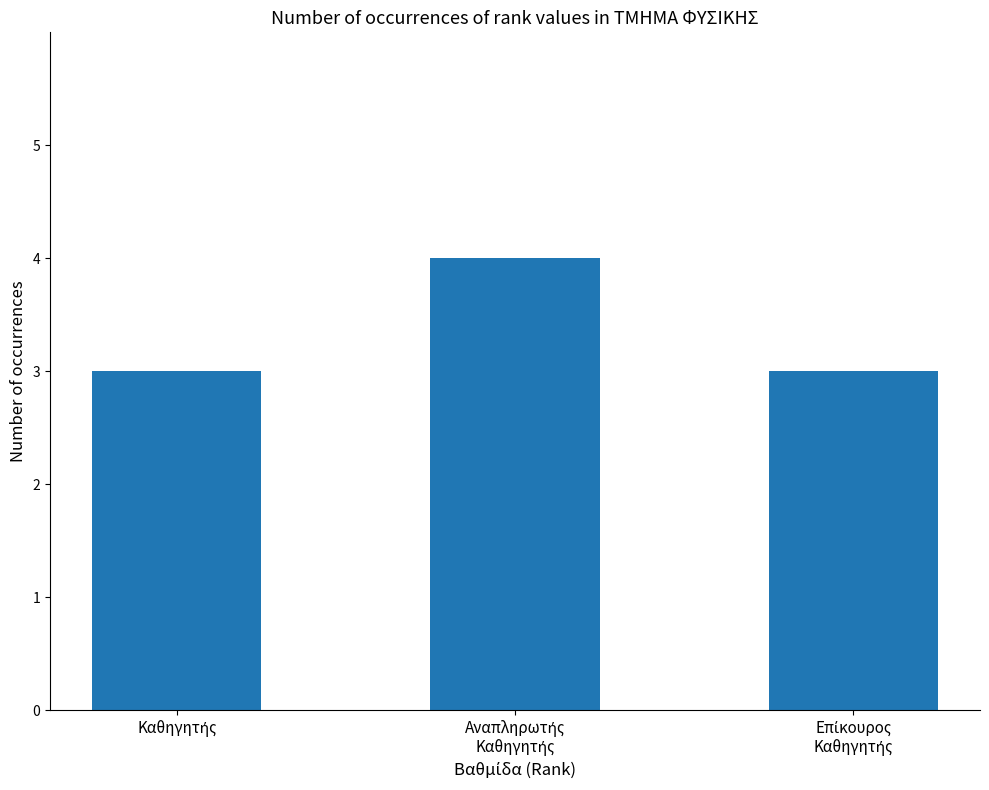

What is the value of the 2nd bar from the left?

4